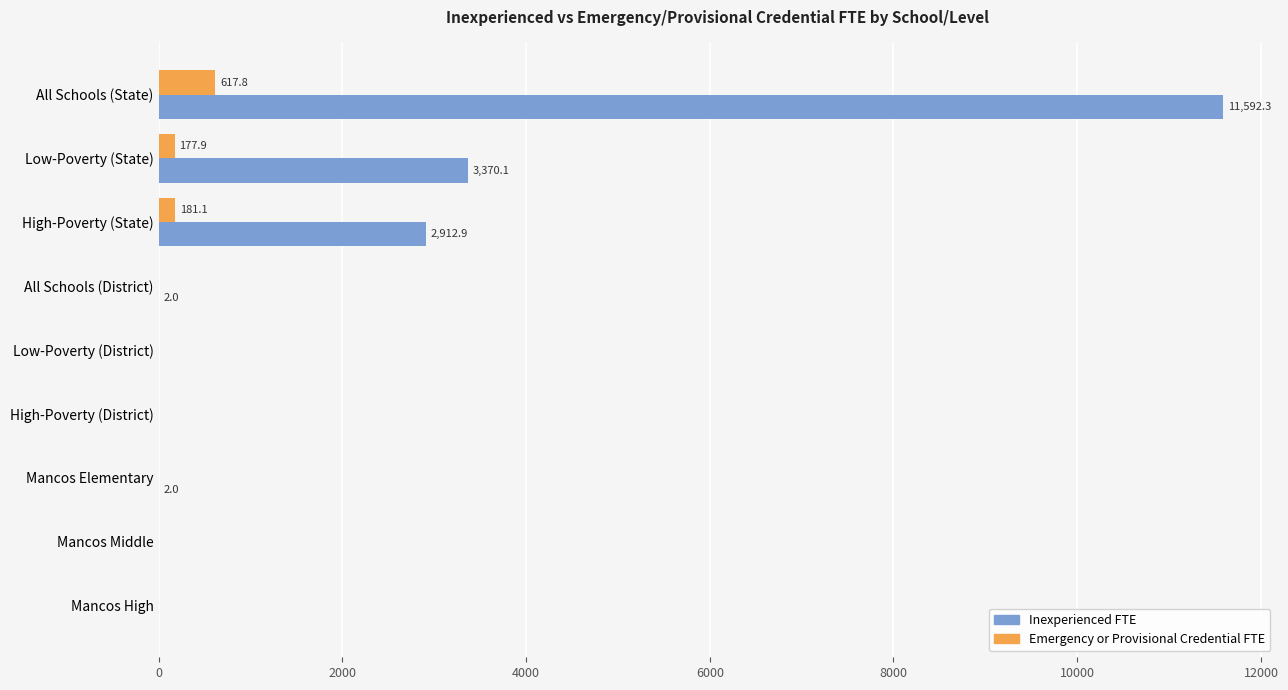

What is the highest value of the Emergency or Provisional Credential FTE series?

617.8